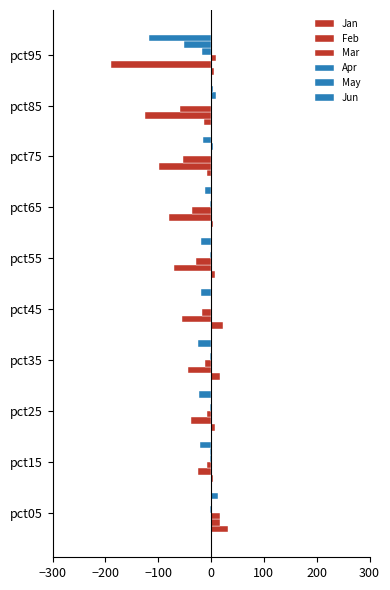

Which series has the widest spread of values?

Feb